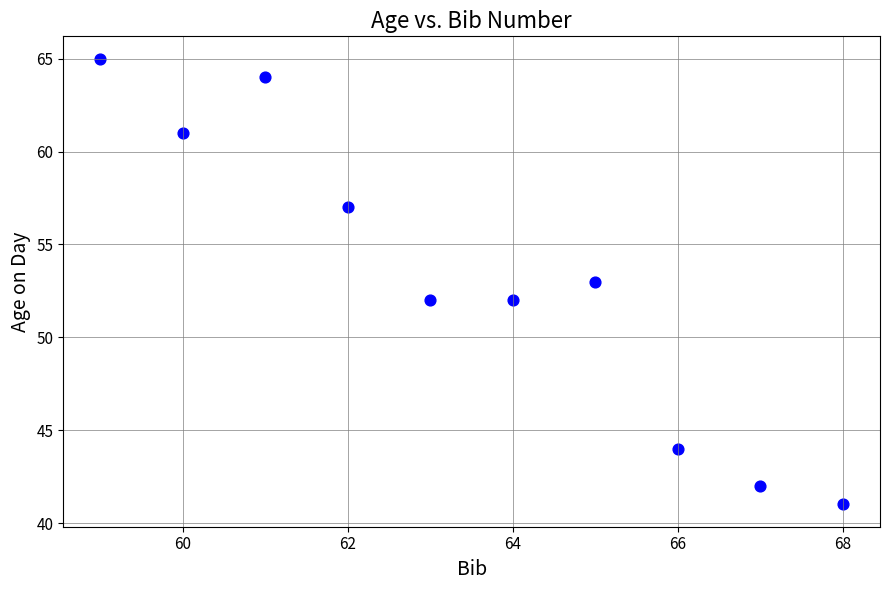

What is the range of X values (max minus min)?

9